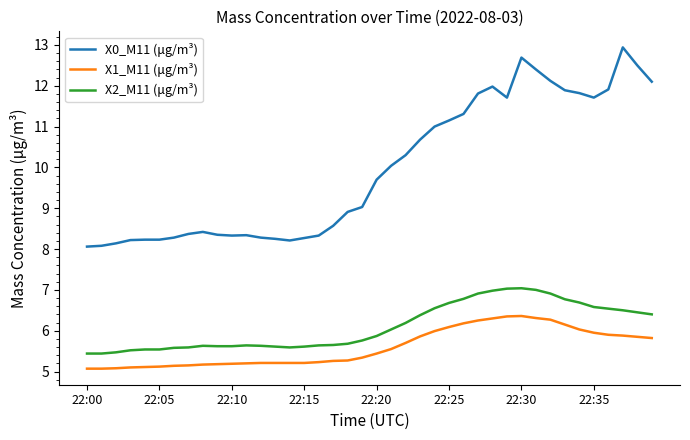

Which series has the largest range (max minus min)?

X0_M11 (μg/m³)